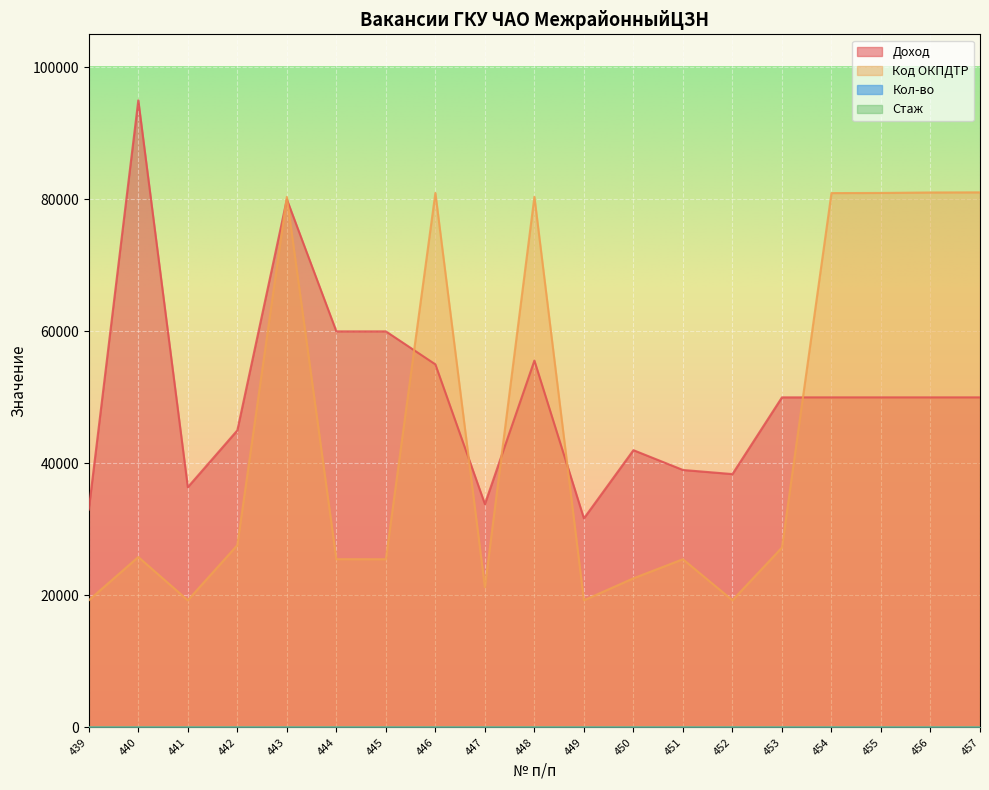

What are all the series names shown in the legend?

Доход, Код ОКПДТР, Кол-во, Стаж